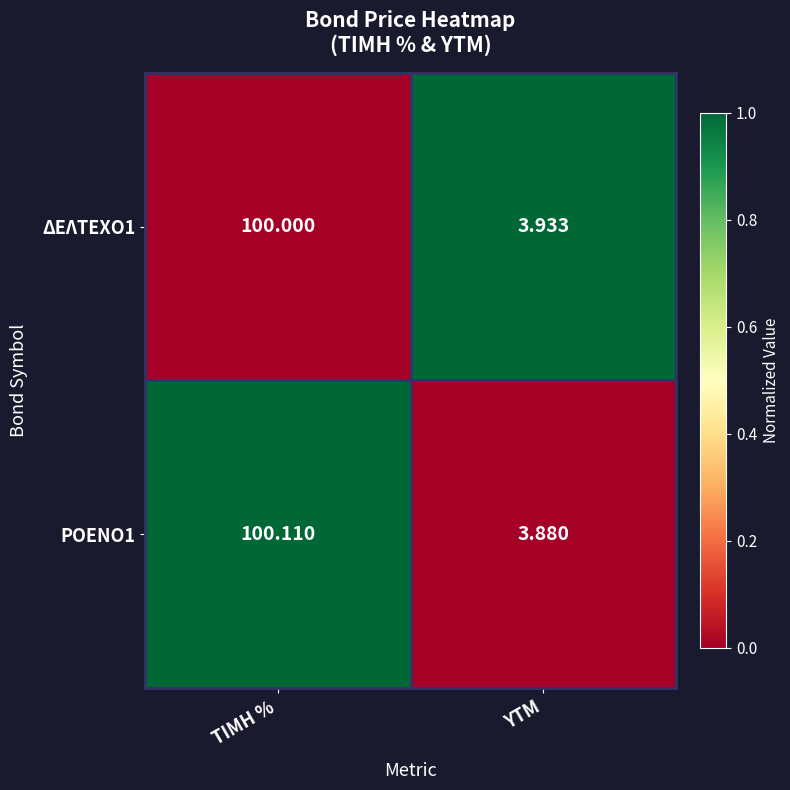

At which label does ΡΟΕΝΟ1 reach its minimum?

YTM